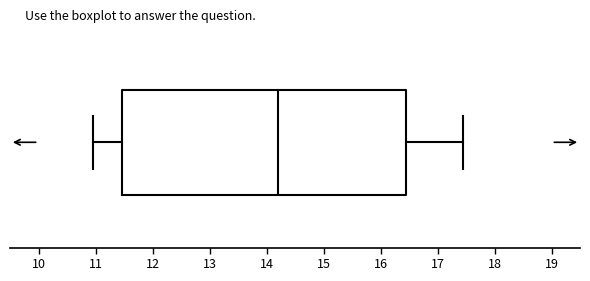

Transcribe this box plot: give where the median line is, the range the box spans, and where the two whiskers end, as read against the x-axis. The values are not printed on the chart, so give them approximately, as read against the axis.

median 14.2, box 11.5 to 16.5, whiskers 11.0 to 17.5